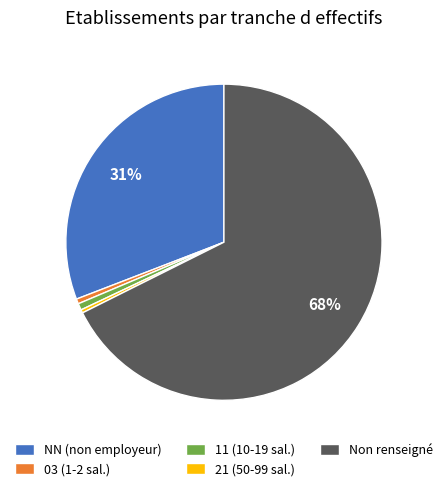

Does any single category account for the majority?

Yes